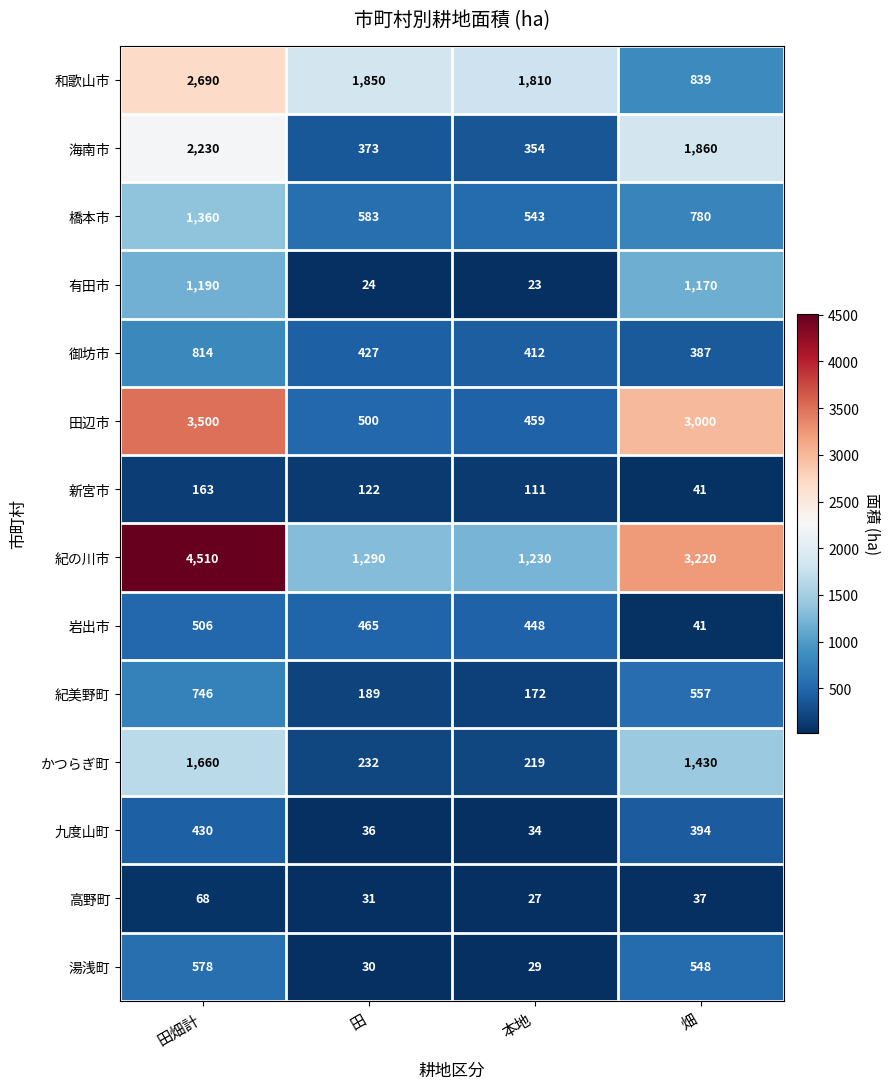

At how many categories does at least one series exceed 4049?

1